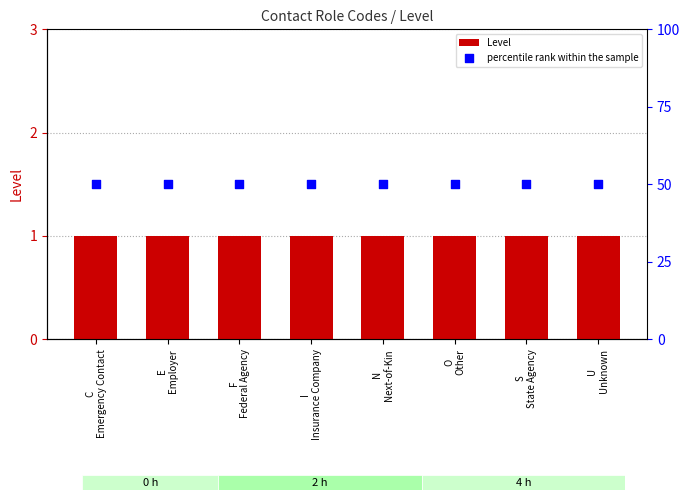

Which series has the largest total across all categories?

percentile rank within the sample